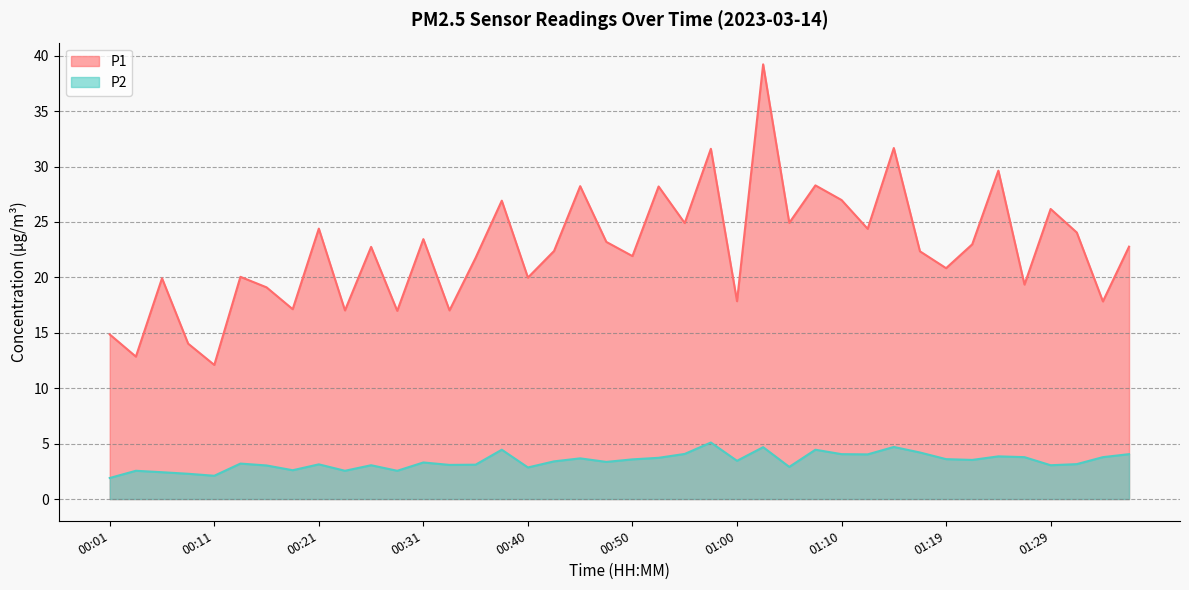

Reading right to left, list all the values displayed in this chart.

P1: 01:36=22.8	01:34=17.8	01:32=24.1	01:29=26.2	01:27=19.4	01:24=29.6	01:22=23.0	01:19=20.8	01:17=22.4	01:15=31.7	01:12=24.4	01:10=27.0	01:07=28.3	01:05=24.9	01:02=39.2	01:00=17.9	00:58=31.6	00:55=24.9	00:53=28.2	00:50=21.9	00:48=23.2	00:45=28.2	00:43=22.4	00:40=20.0	00:38=26.9	00:36=21.8	00:33=17.0	00:31=23.4	00:28=17.0	00:26=22.8	00:23=17.0	00:21=24.4	00:18=17.1	00:16=19.1	00:13=20.1	00:11=12.1	00:09=14.0	00:06=19.9	00:04=12.8	00:01=14.8
P2: 01:36=4.0	01:34=3.8	01:32=3.1	01:29=3.0	01:27=3.8	01:24=3.9	01:22=3.5	01:19=3.6	01:17=4.2	01:15=4.7	01:12=4.0	01:10=4.0	01:07=4.5	01:05=2.9	01:02=4.7	01:00=3.5	00:58=5.1	00:55=4.1	00:53=3.7	00:50=3.6	00:48=3.4	00:45=3.7	00:43=3.4	00:40=2.9	00:38=4.5	00:36=3.1	00:33=3.1	00:31=3.3	00:28=2.5	00:26=3.0	00:23=2.5	00:21=3.1	00:18=2.6	00:16=3.0	00:13=3.2	00:11=2.1	00:09=2.3	00:06=2.4	00:04=2.5	00:01=1.9